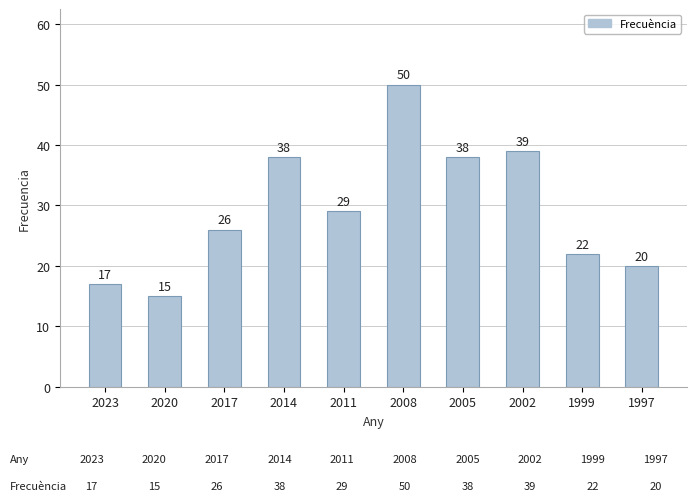

Approximately how many times larger is the value at 1999 compared to 2014?

0.6